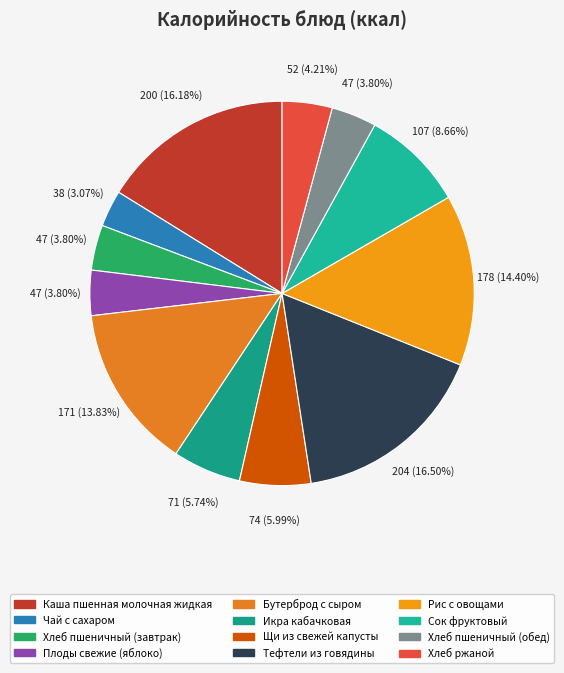

Does Хлеб пшеничный (обед) account for over 50% of the chart?

No